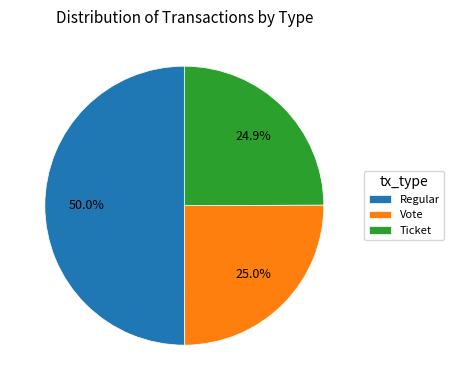

Approximately how many times larger is the value at Ticket compared to Vote?

1.0